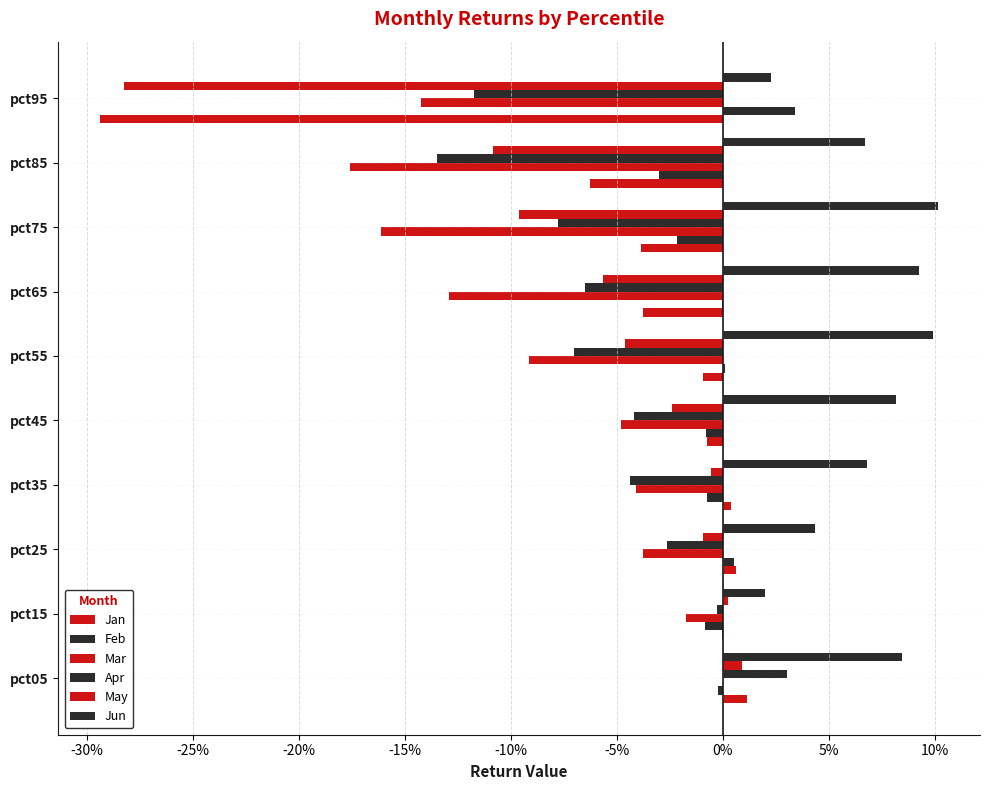

What are all the series names shown in the legend?

Jan, Feb, Mar, Apr, May, Jun